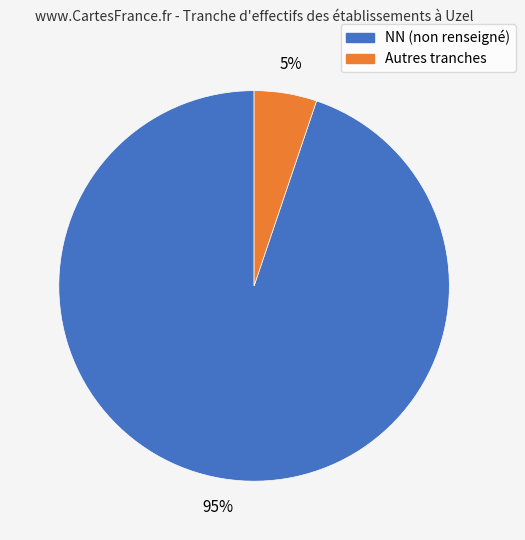

To the nearest percent, what is the difference between the largest and smallest slice percentages?

90%